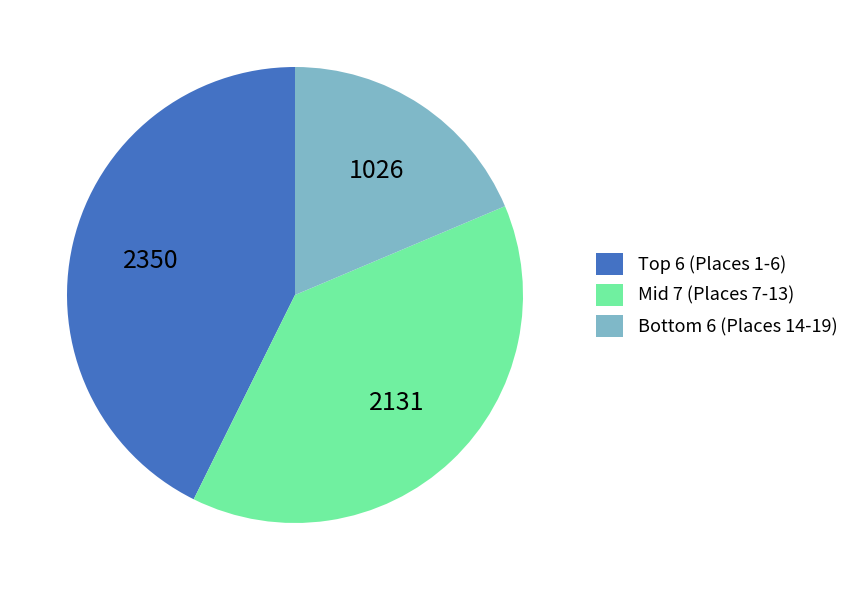

Which category has the smallest portion of the pie?

Bottom 6 (Places 14-19)